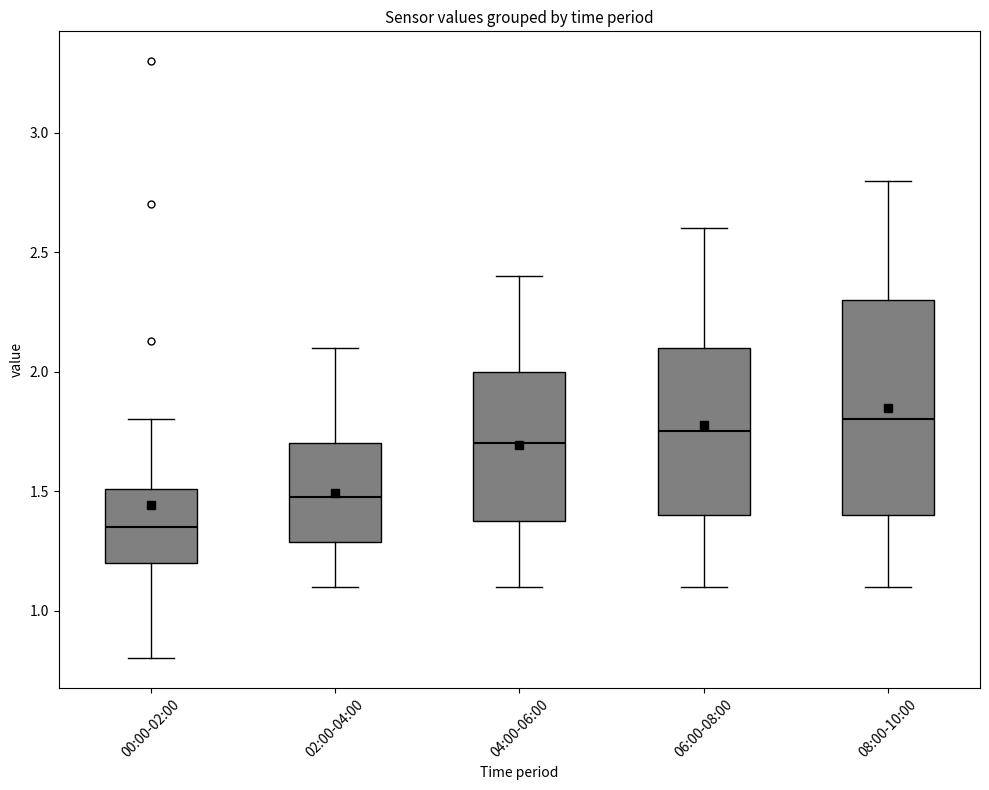

Where is the lower edge of the box for 02:00-04:00 on the y-axis? The values are not printed on the chart, so give them approximately, as read against the axis.

1.30